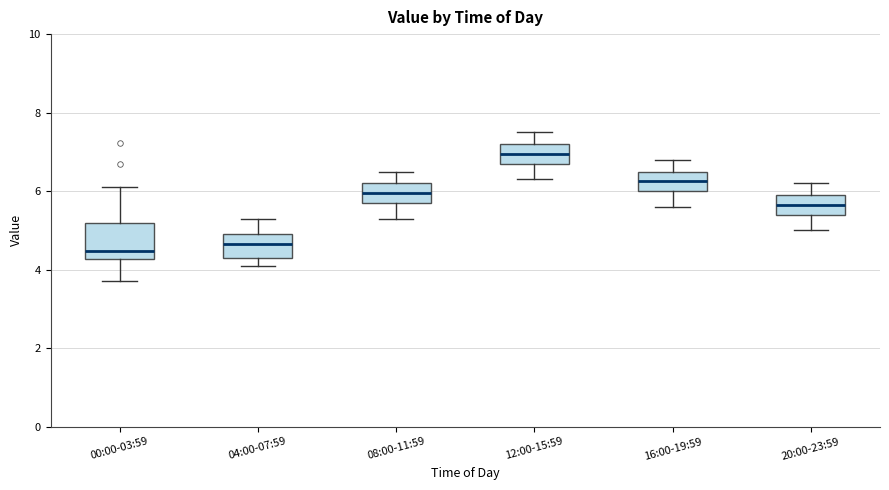

Reading left to right, transcribe this box plot: for each box, give where its median line is, the range the box spans, and where its two whiskers end, as read against the y-axis. The values are not printed on the chart, so give them approximately, as read against the axis.

00:00-03:59: median 4.4, box 4.2 to 5.2, whiskers 3.8 to 6.2
04:00-07:59: median 4.6, box 4.4 to 5.0, whiskers 4.2 to 5.4
08:00-11:59: median 6.0, box 5.8 to 6.2, whiskers 5.4 to 6.6
12:00-15:59: median 7.0, box 6.8 to 7.2, whiskers 6.4 to 7.6
16:00-19:59: median 6.2, box 6.0 to 6.6, whiskers 5.6 to 6.8
20:00-23:59: median 5.6, box 5.4 to 6.0, whiskers 5.0 to 6.2